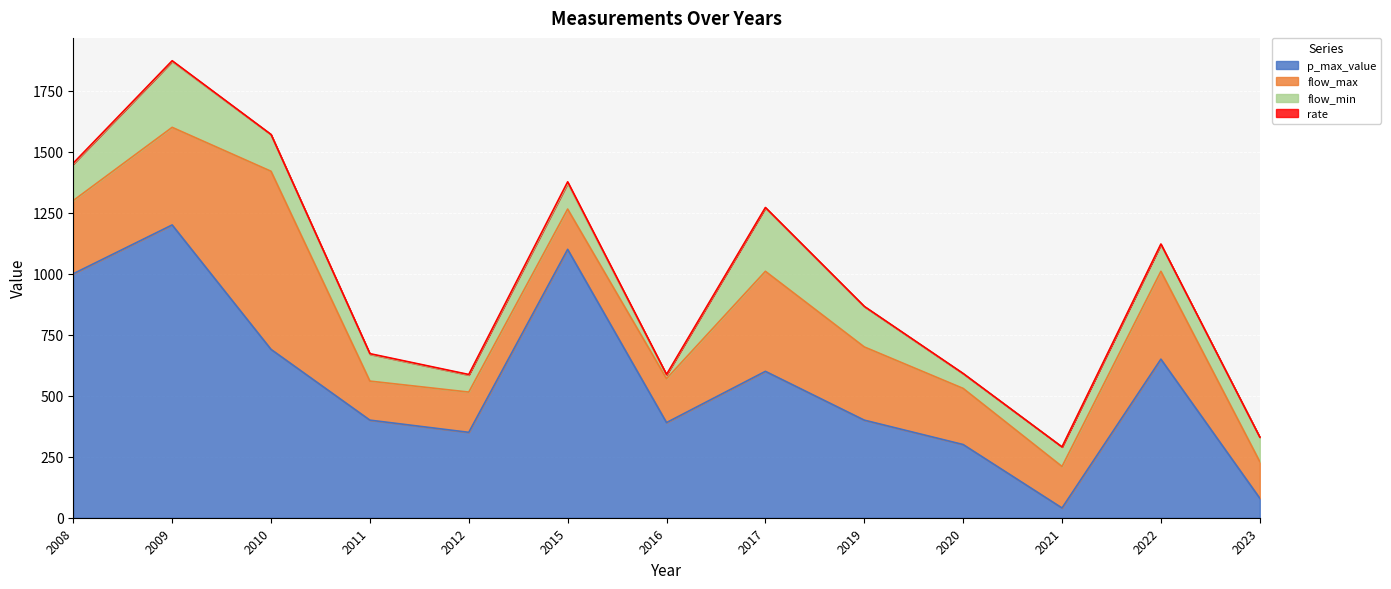

Between 2020 and 2011, which is larger?

2011